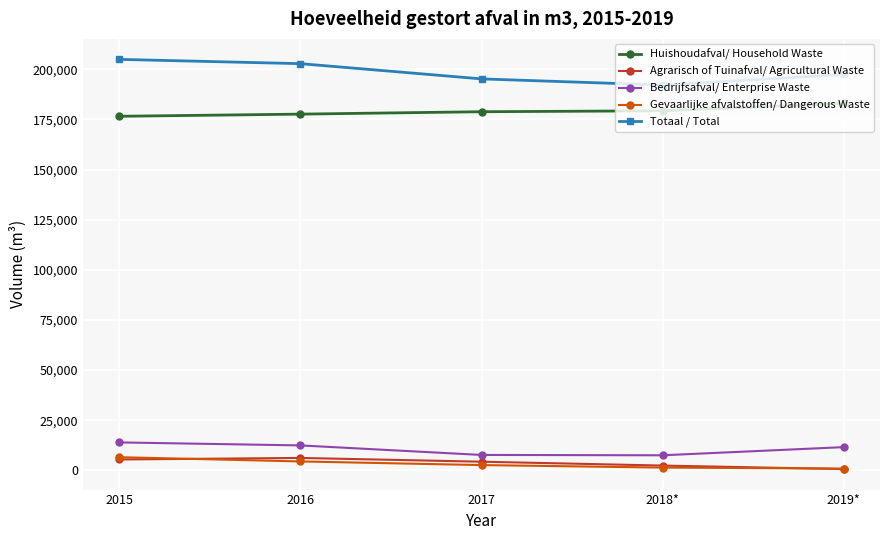

What is the difference between the Bedrijfsafval/ Enterprise Waste values at 2018* and 2015?

6419